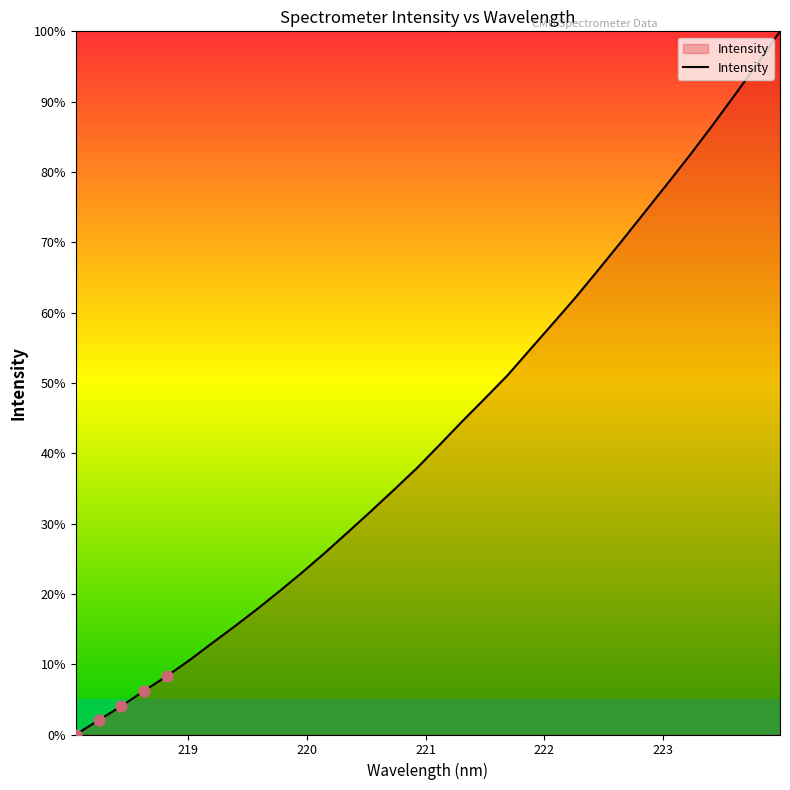

What is the maximum value shown in the chart?

100.0